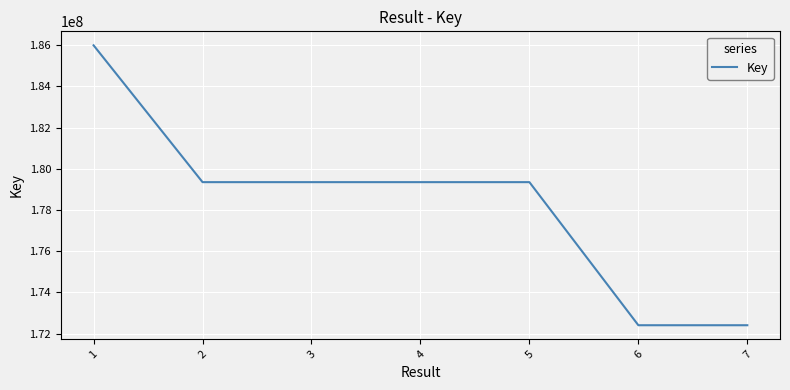

The chart shows a value of 320413087 at 4. True or false?

False